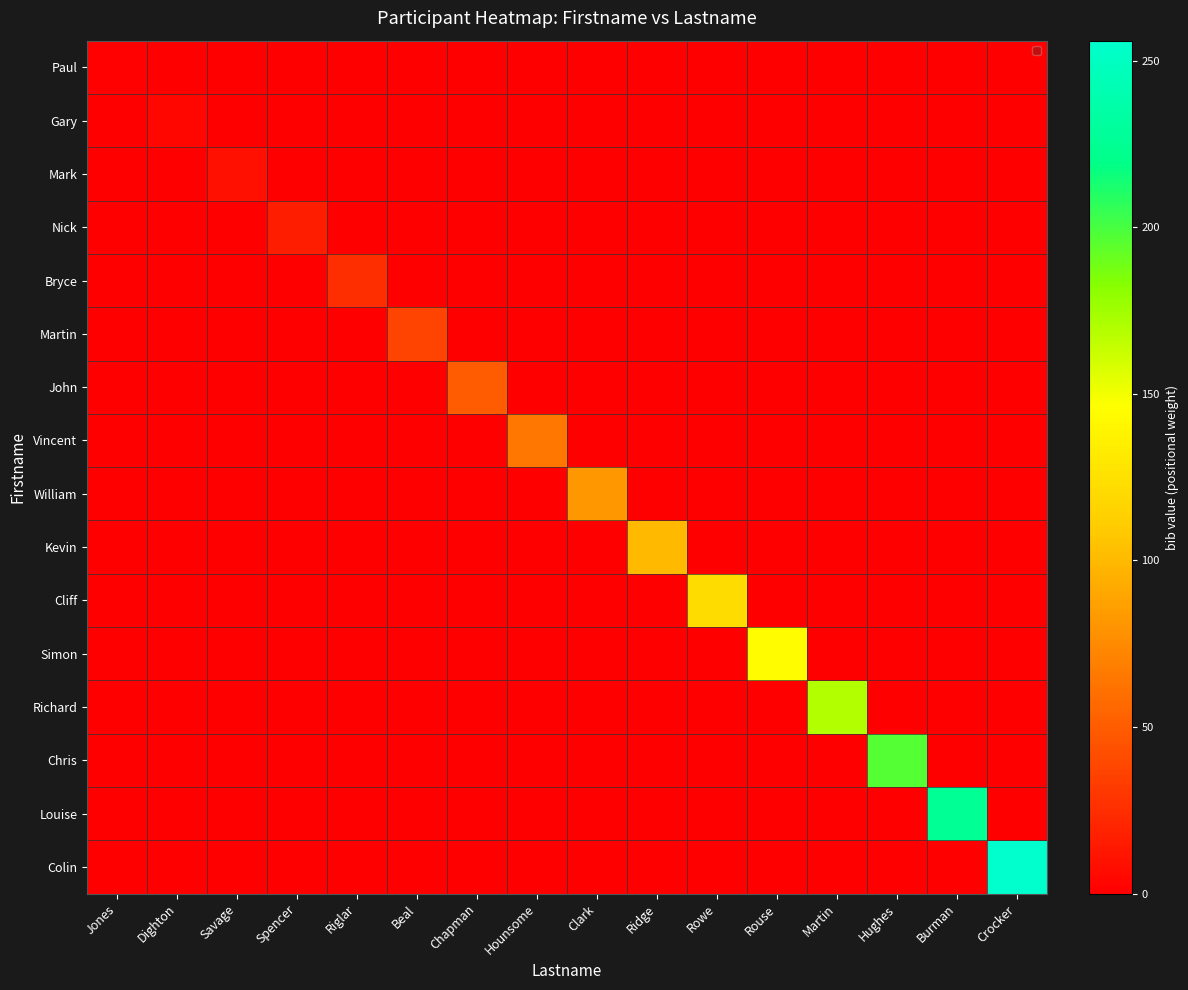

List the series in order of their peak value, highest first.

Colin, Louise, Chris, Richard, Simon, Cliff, Kevin, William, Vincent, John, Martin, Bryce, Nick, Mark, Gary, Paul